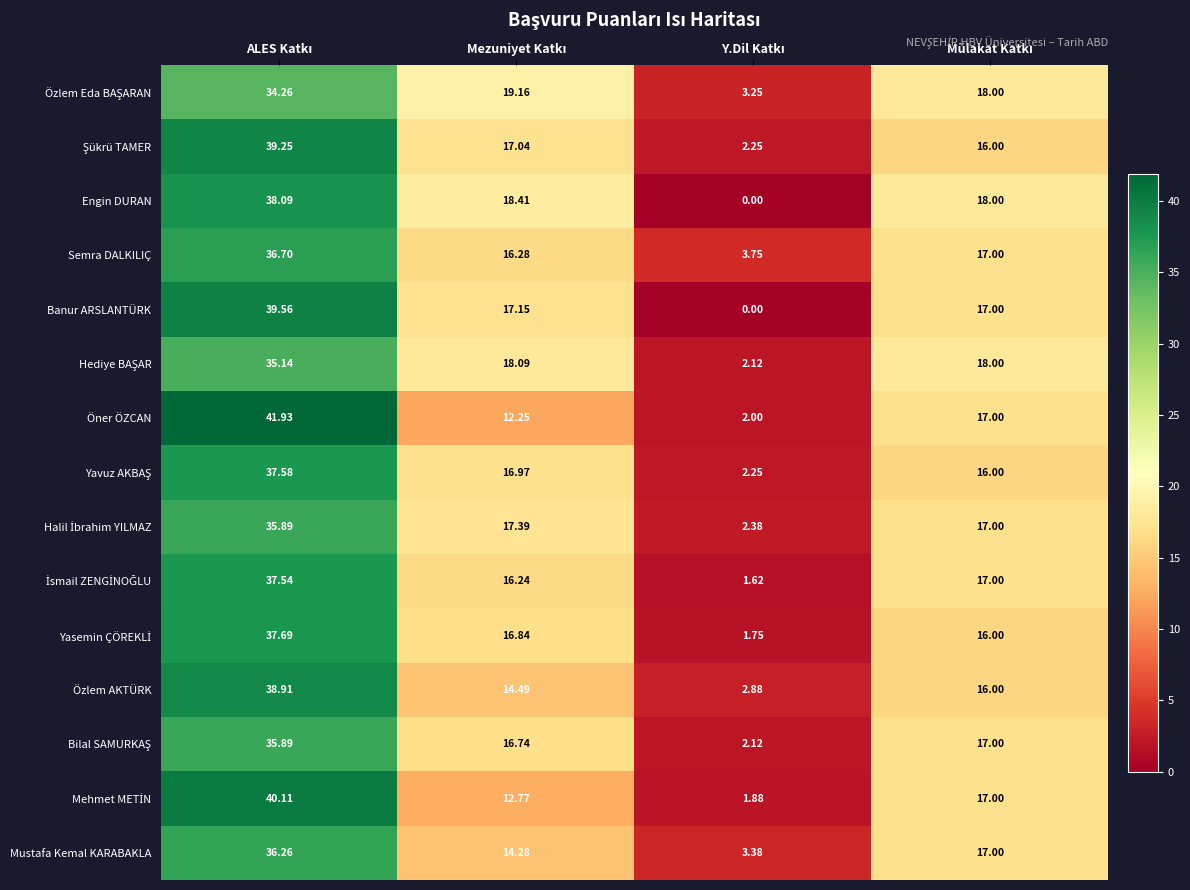

Which series has the widest spread of values?

Öner ÖZCAN